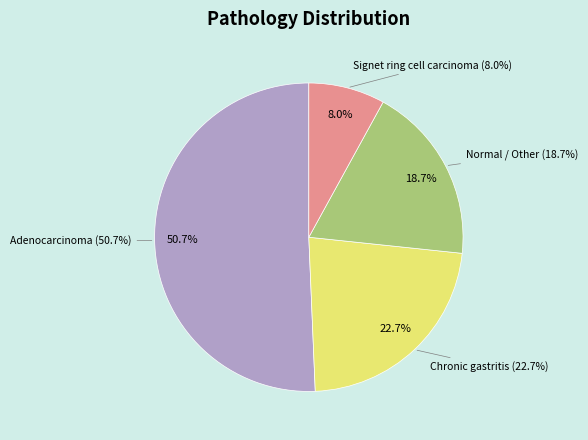

Between Chronic gastritis and Signet ring cell carcinoma, which is larger?

Chronic gastritis